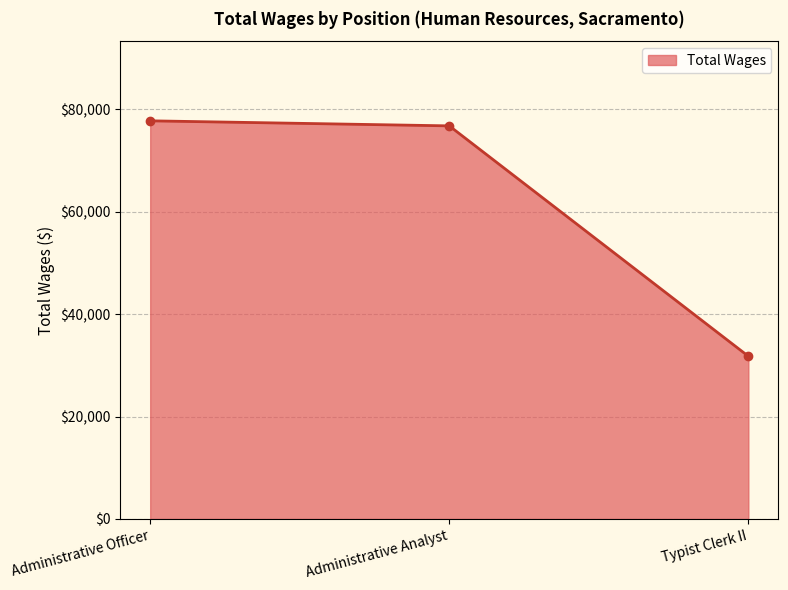

Which category has the lowest value across all series?

Typist Clerk II